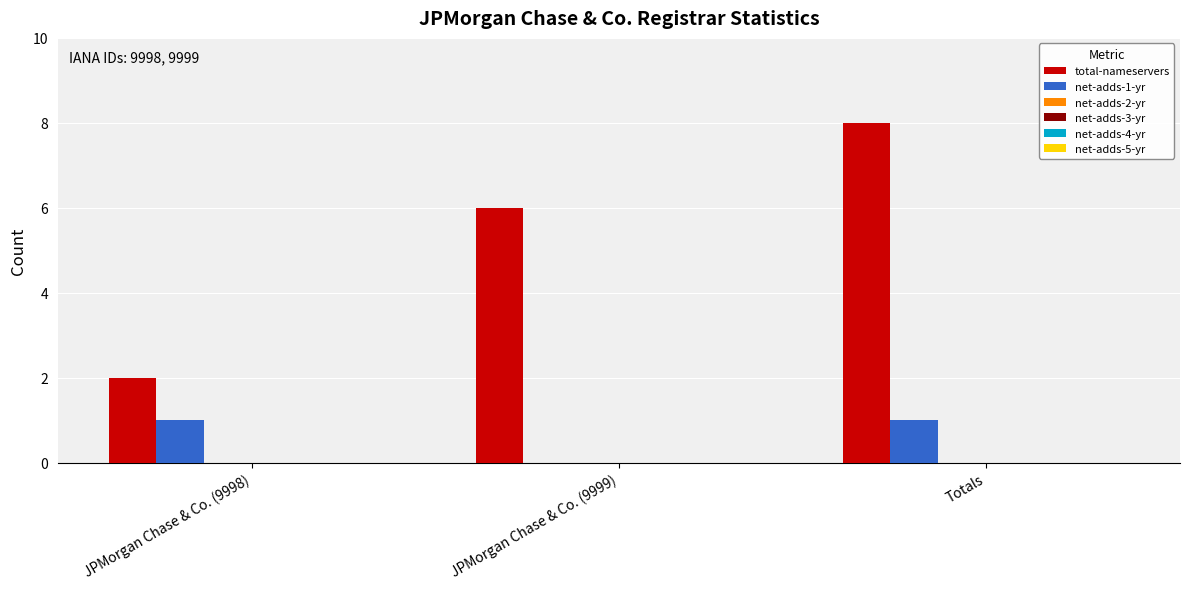

Which series has the largest total across all categories?

total-nameservers